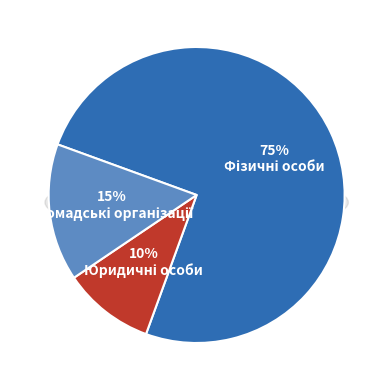

True or false: Громадські організації accounts for 15% of the total.

True